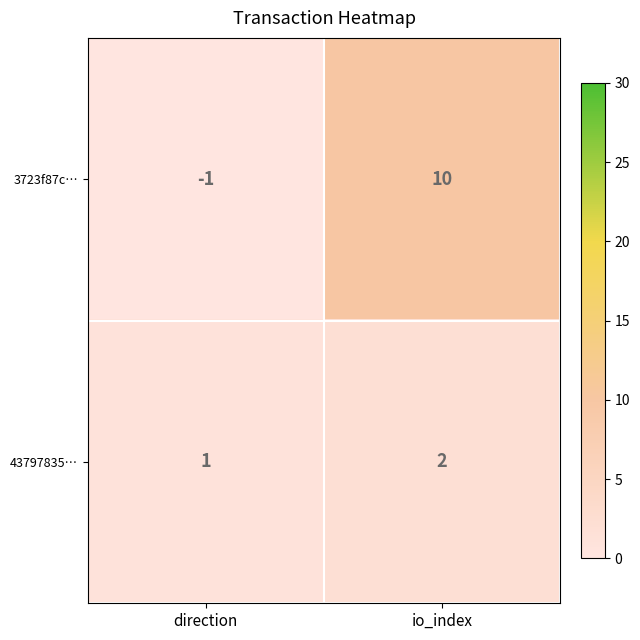

What is the difference between the 3723f87c… values at direction and io_index?

11